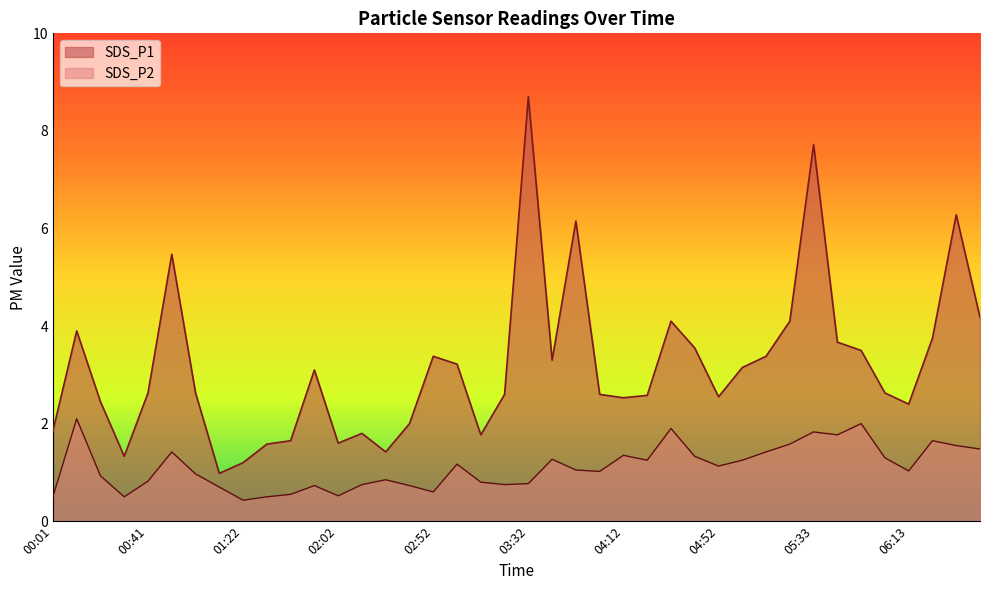

Where is the first local maximum for SDS_P2?

00:11